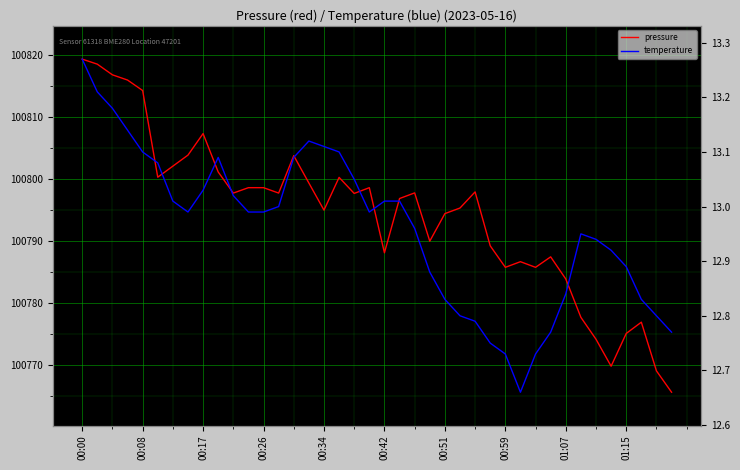

At which category is the sum across all series the highest?

00:00